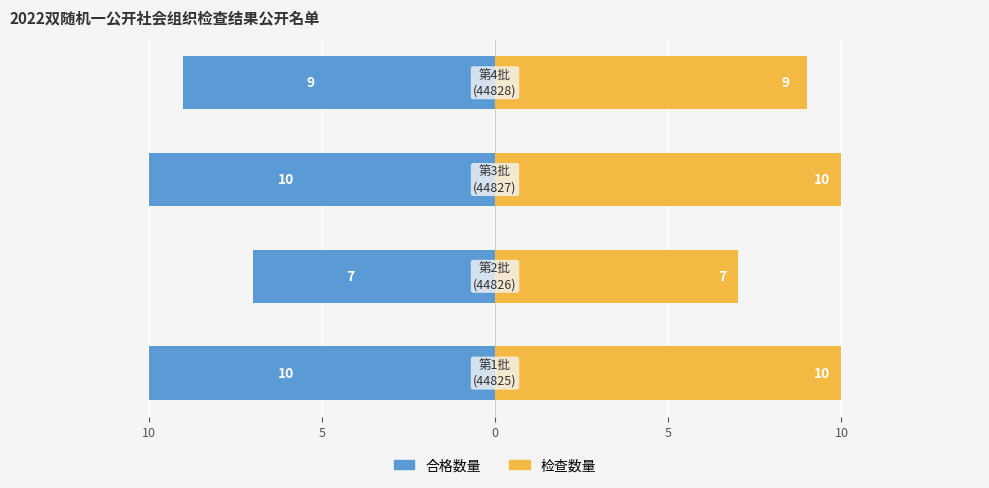

List the series in order of their overall mean, highest first.

检查数量, 合格数量